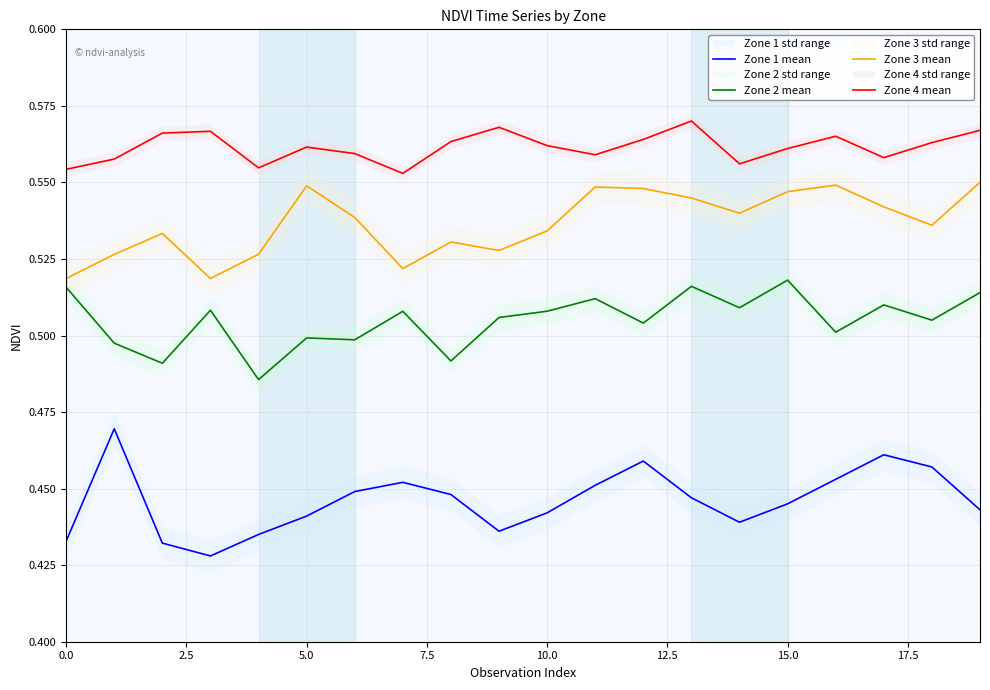

List the series in order of their overall mean, highest first.

Zone 4 mean, Zone 3 mean, Zone 2 mean, Zone 1 mean